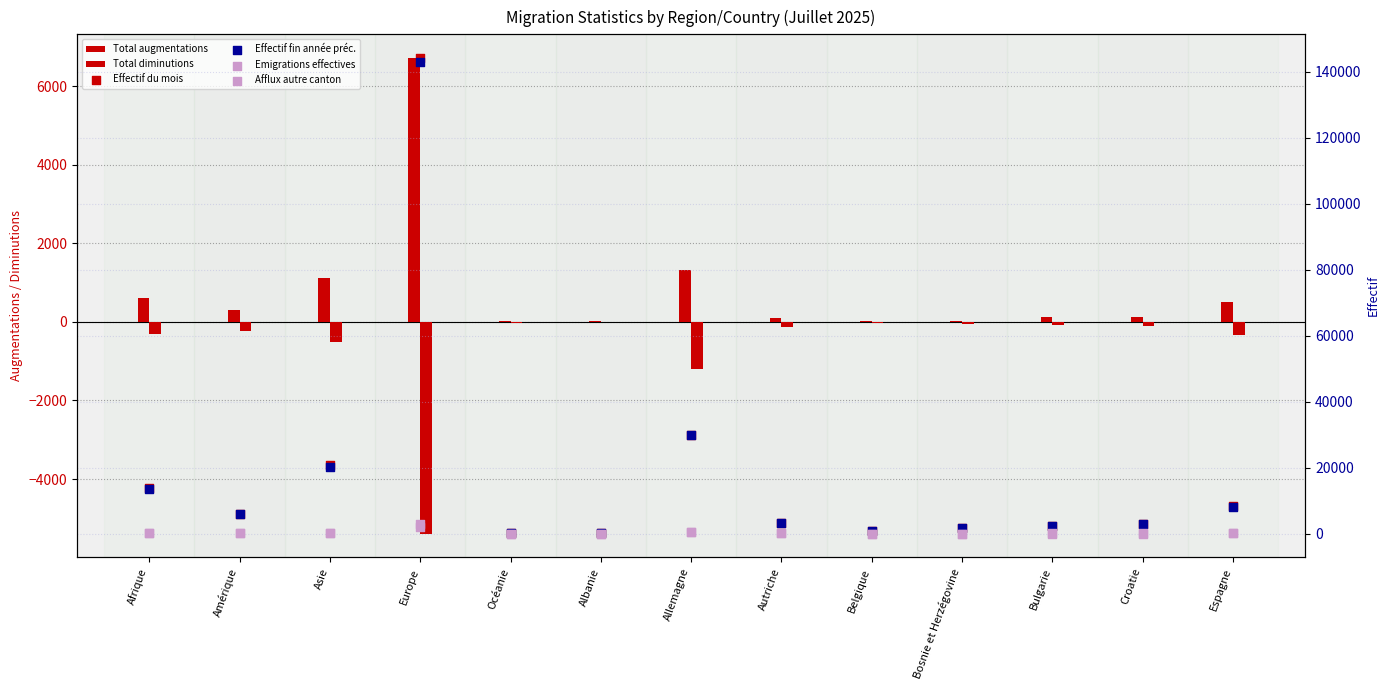

What is the total value across all series at Autriche?

6488